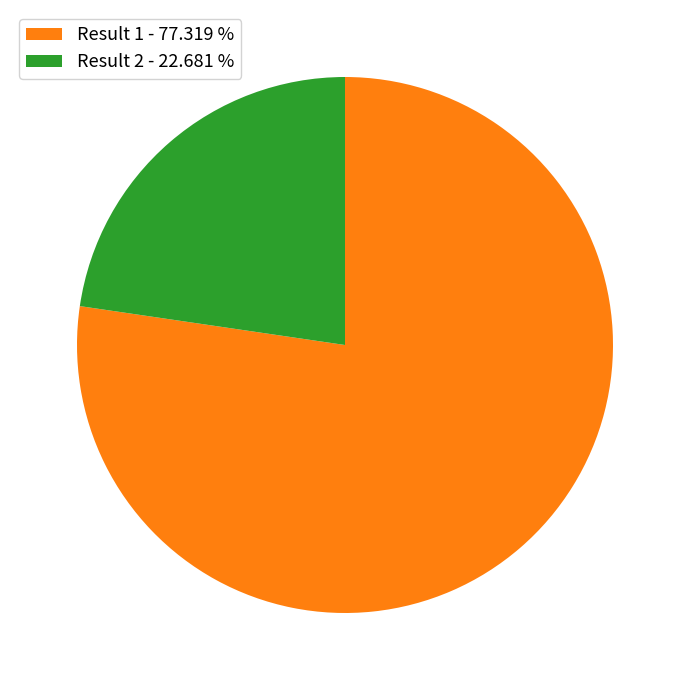

Is there a majority slice in this chart?

Yes